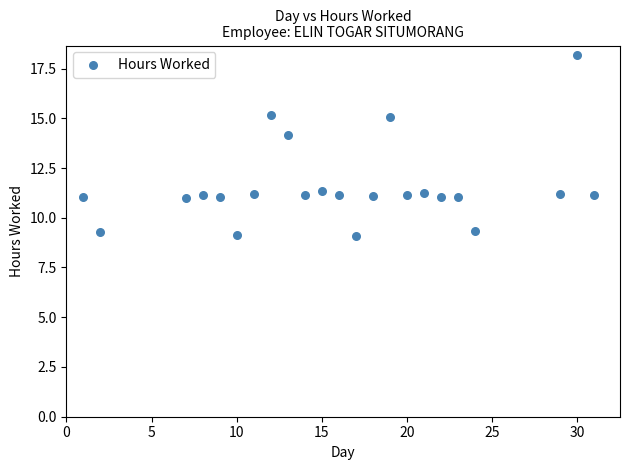

What Y value in the scatter plot is closest to 13?

14.2